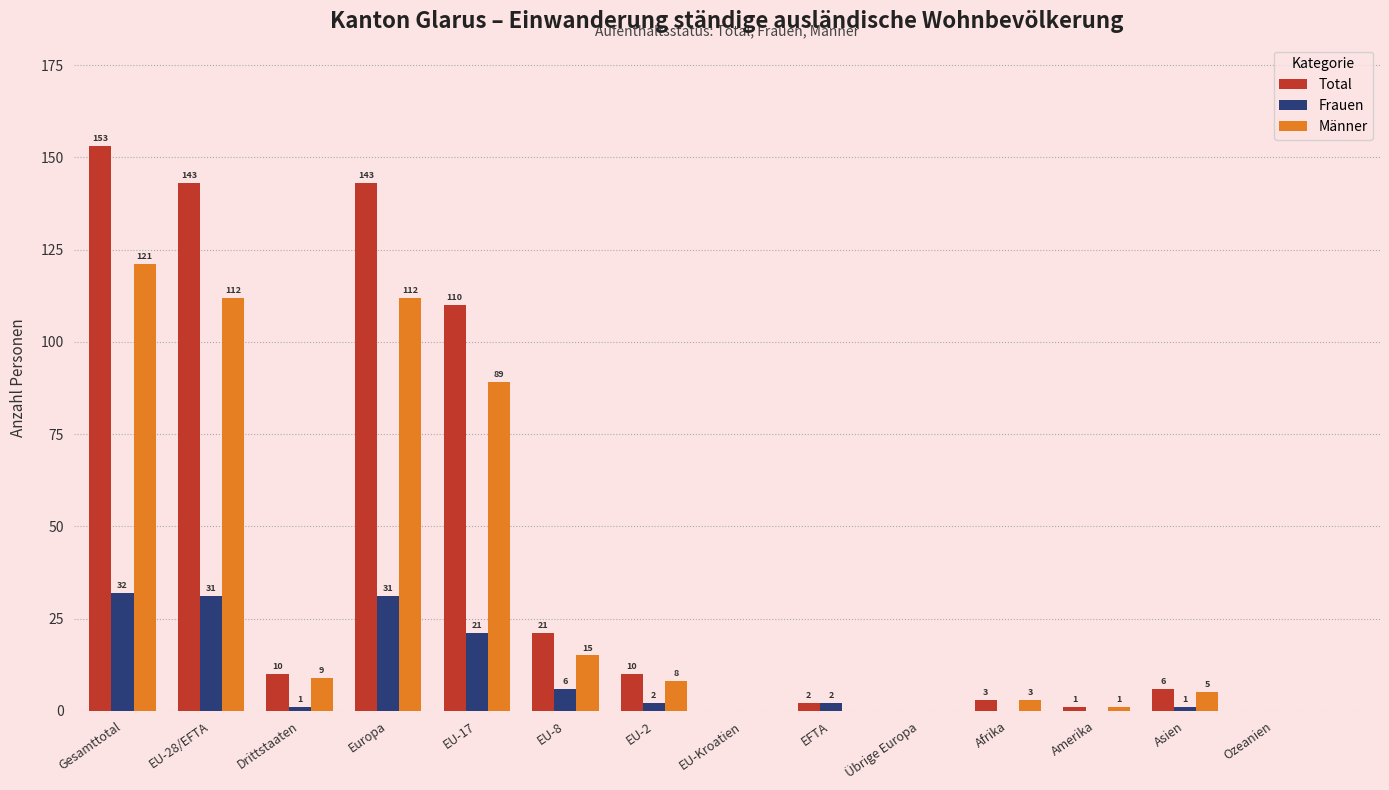

At which category is the sum across all series the highest?

Gesamttotal